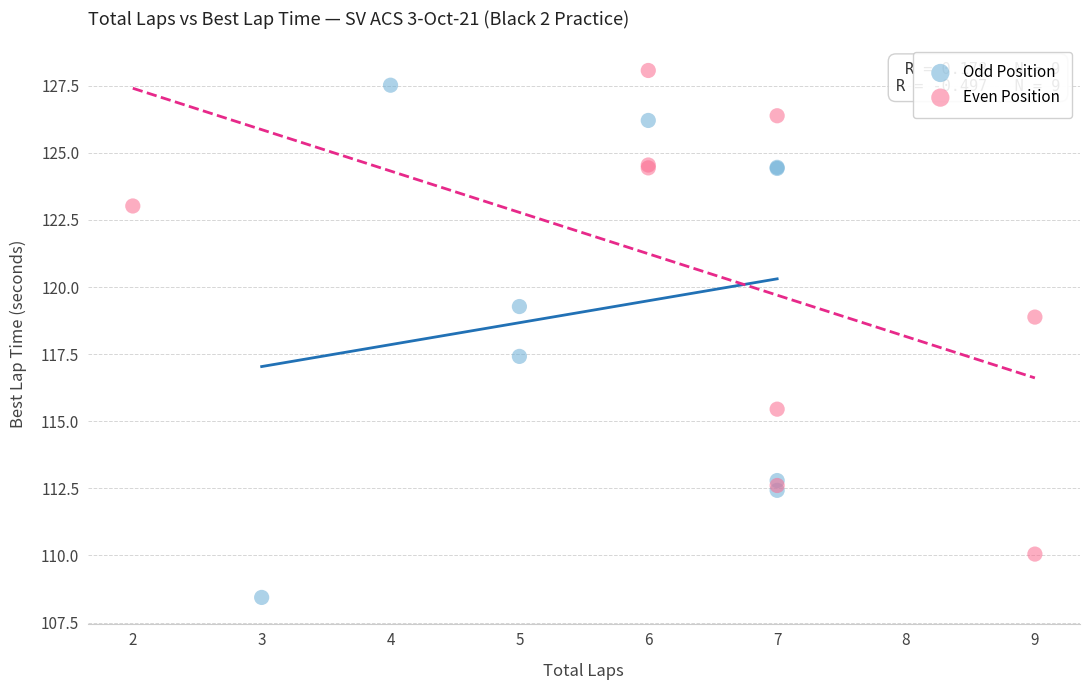

Which series contains the lowest Y value?

Odd Position